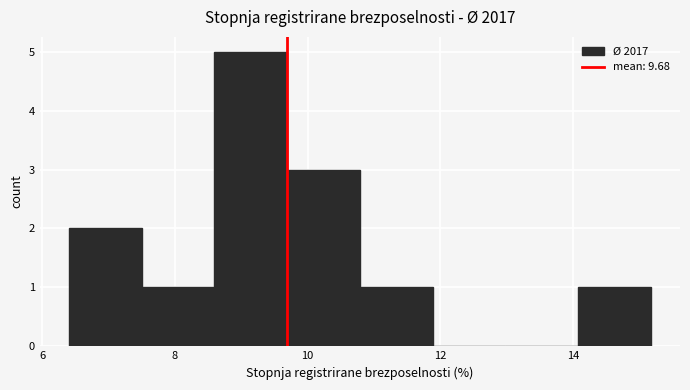

Over which range of the x-axis is the bar tallest?

8.6 to 9.6